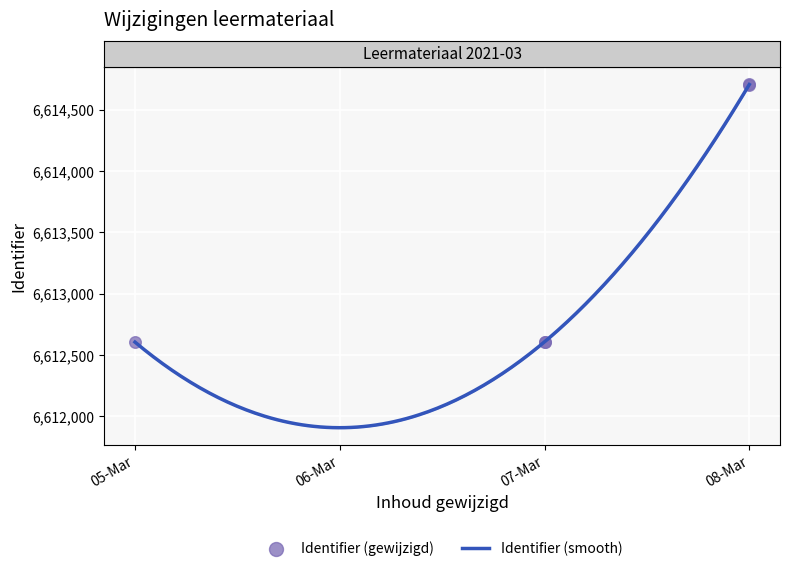

What is the change in value from 2021-03-07 to 2021-03-08?

+2098